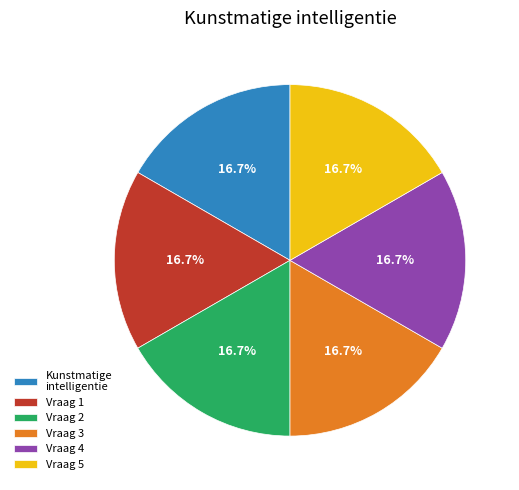

Does Vraag 4 account for over 50% of the chart?

No